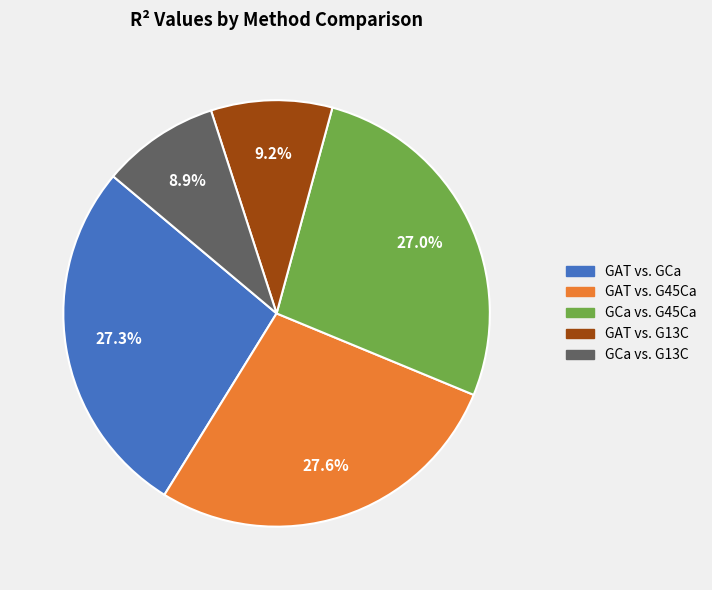

How much of the chart is everything except GCa vs. G45Ca?

73.0%